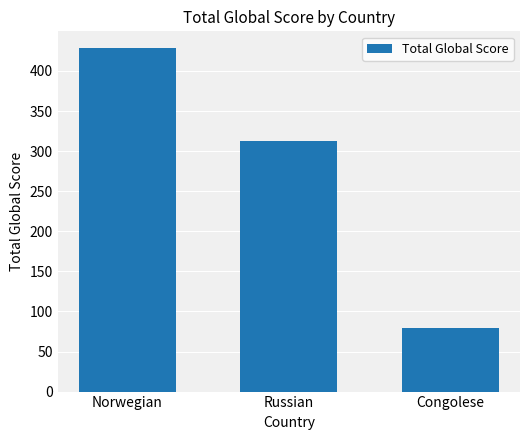

At which label does the data first exceed 312?

Norwegian